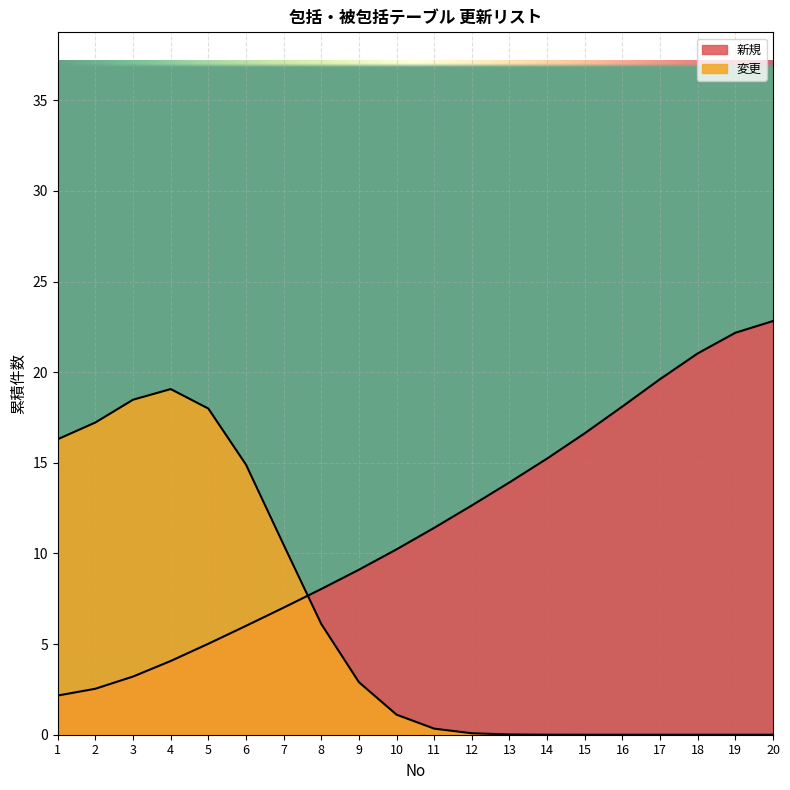

Reading left to right, list all the values displayed in this chart.

1=2.2	2=2.5	3=3.2	4=4.1	5=5.0	6=6.0	7=7.0	8=8.0	9=9.1	10=10.2	11=11.4	12=12.7	13=13.9	14=15.2	15=16.6	16=18.1	17=19.6	18=21.0	19=22.2	20=22.8